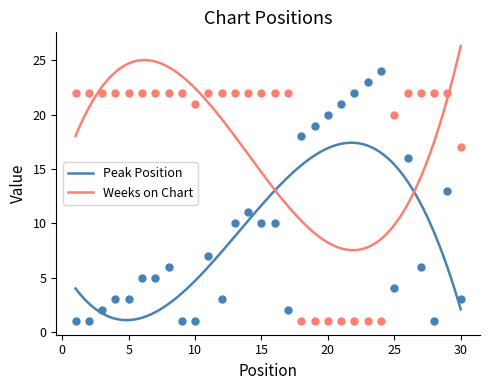

Which series reaches the minimum Y coordinate?

Peak Position